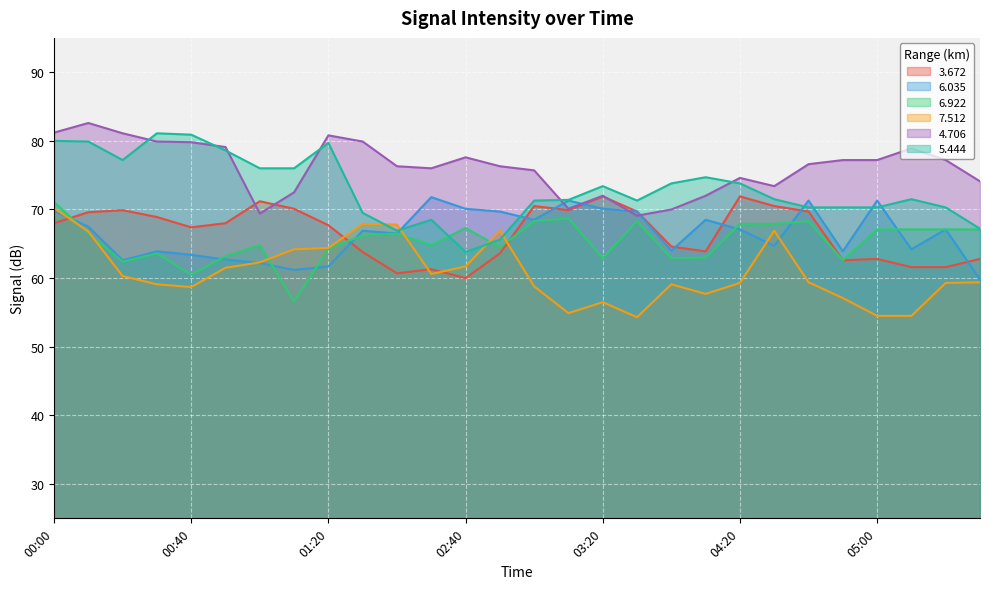

Between 01:00 and 04:50, which is larger?

01:00